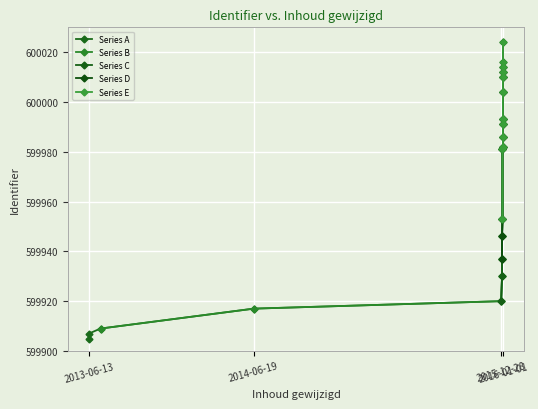

What is the minimum value shown in the chart?

599905